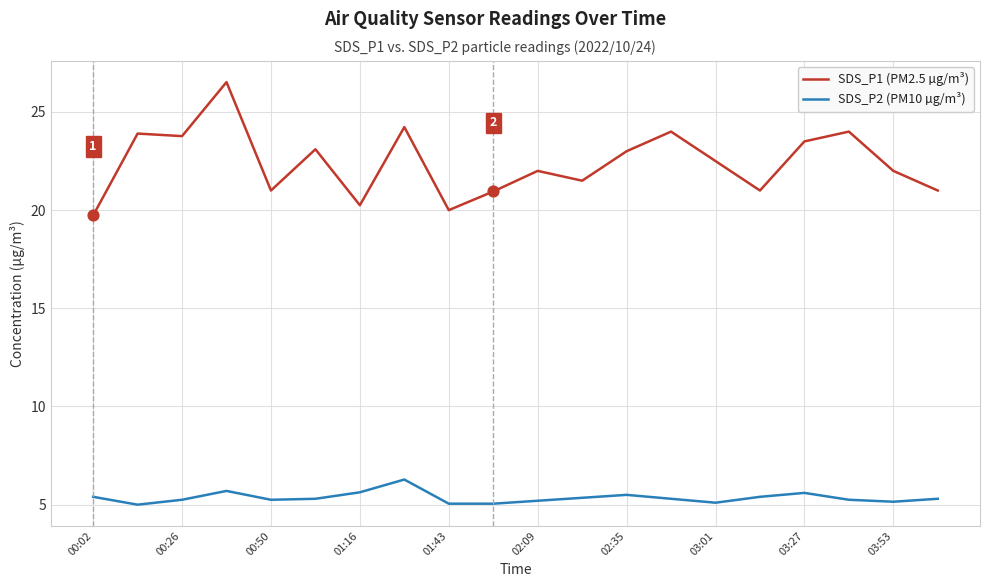

Which series has the largest total across all categories?

SDS_P1 (PM2.5 µg/m³)